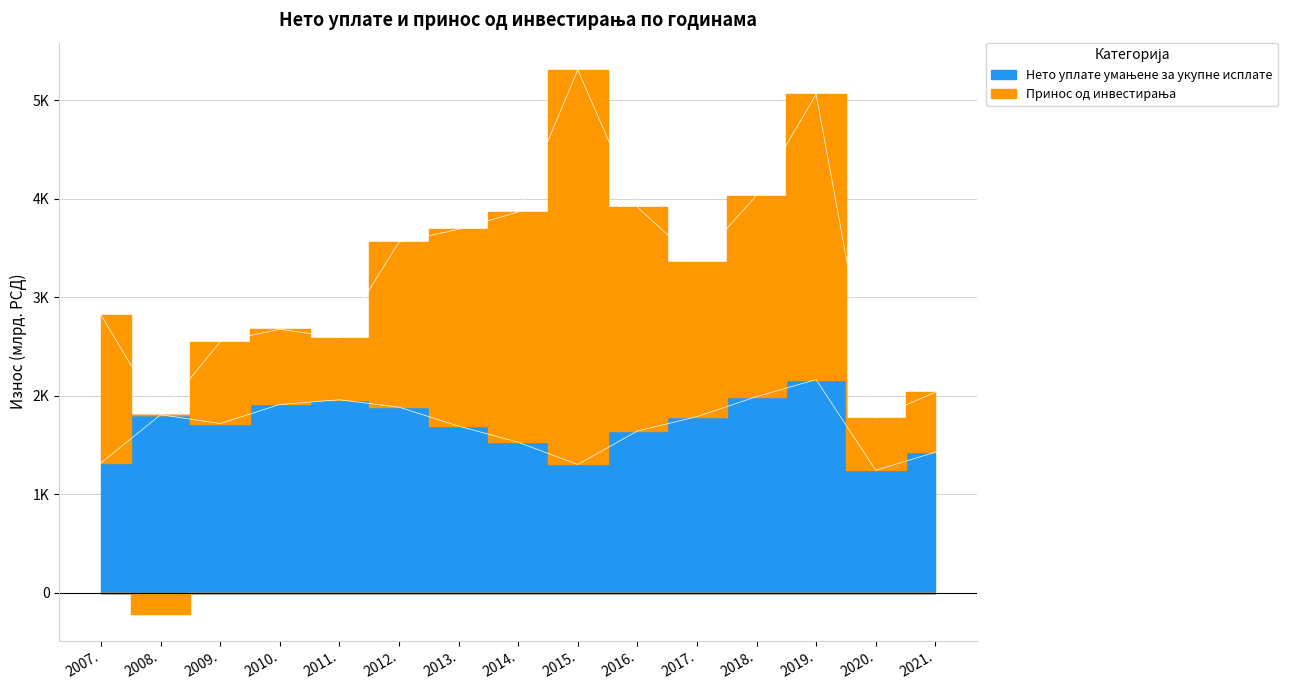

How many values in y_pos_inv are above zero?

14